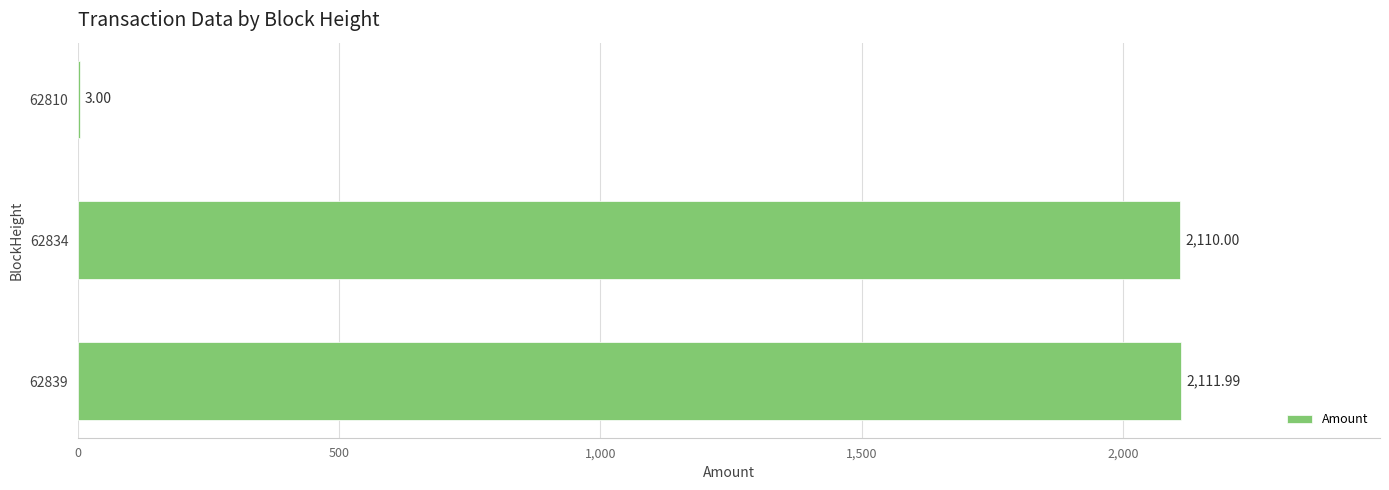

Which has a higher value, 62834 or 62839?

62839